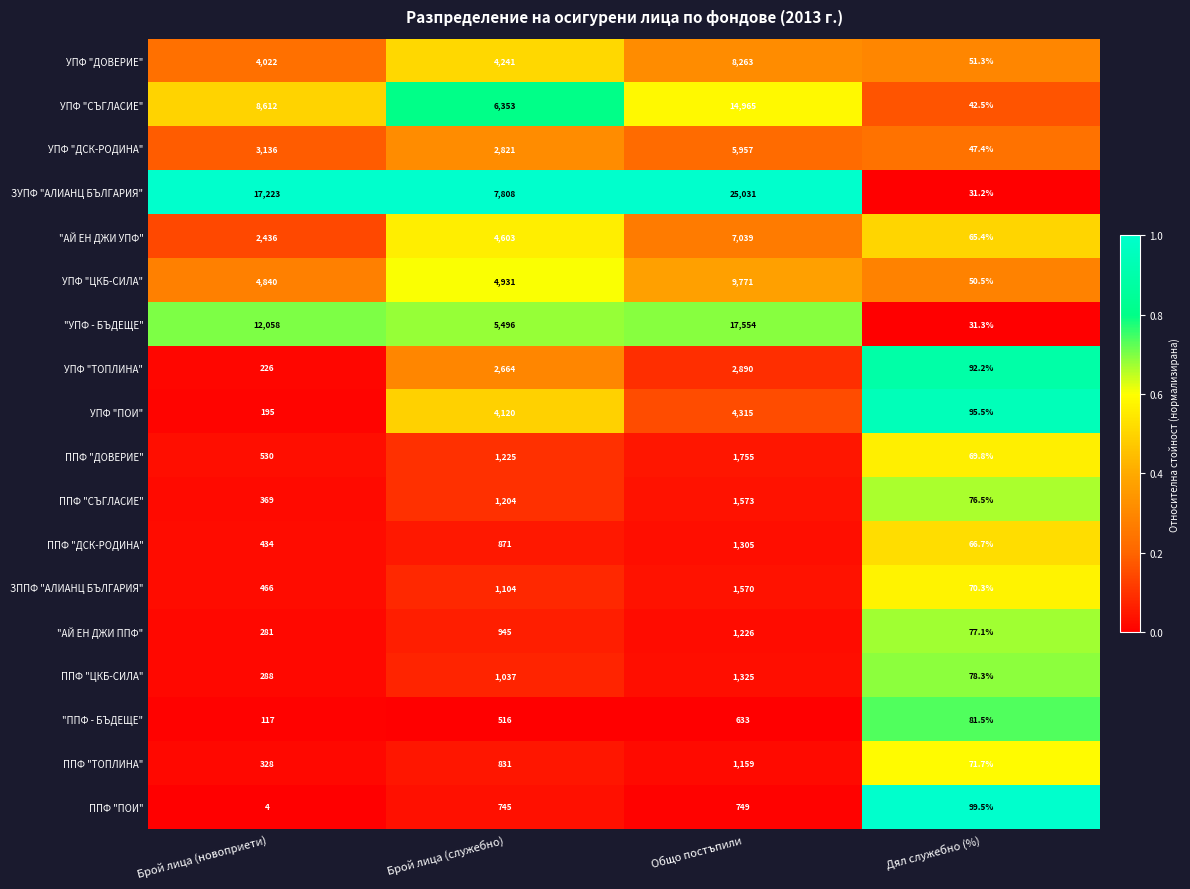

The value of УПФ "ТОПЛИНА" at Дял служебно (%) is 92.2. True or false?

True